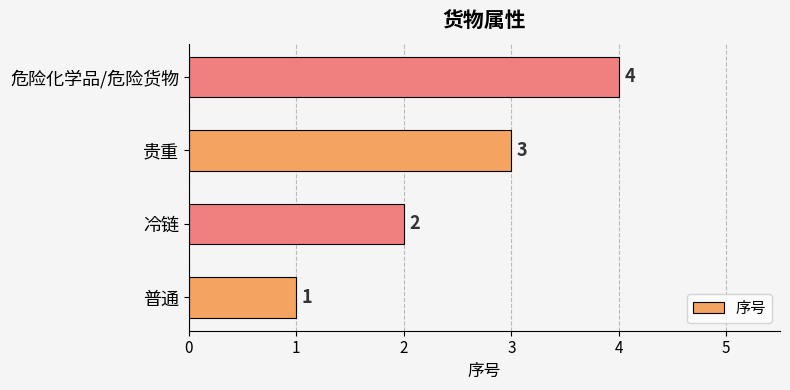

How many values are between 2 and 4?

3